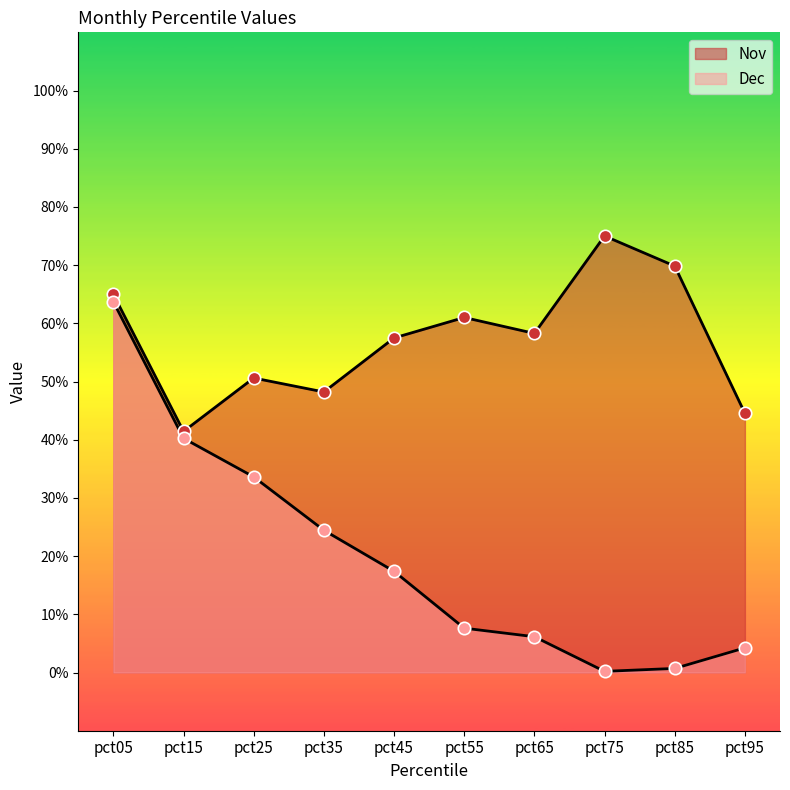

Is the value of Nov at pct75 greater than the value of Dec at pct45?

Yes